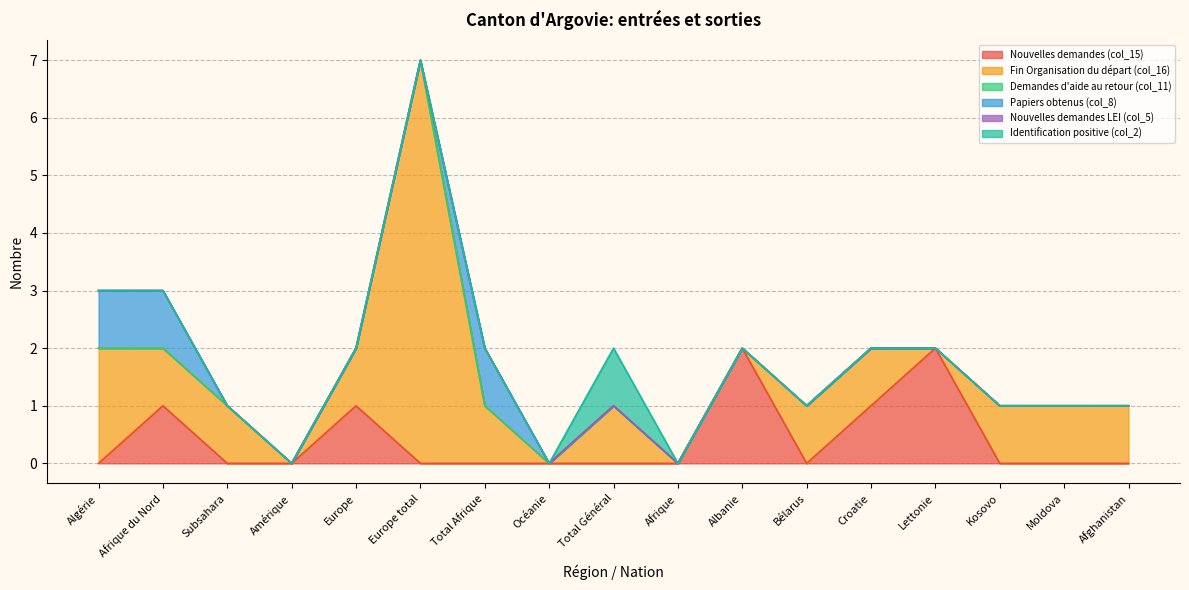

How many values in the Identification positive (col_2) series exceed 0?

1